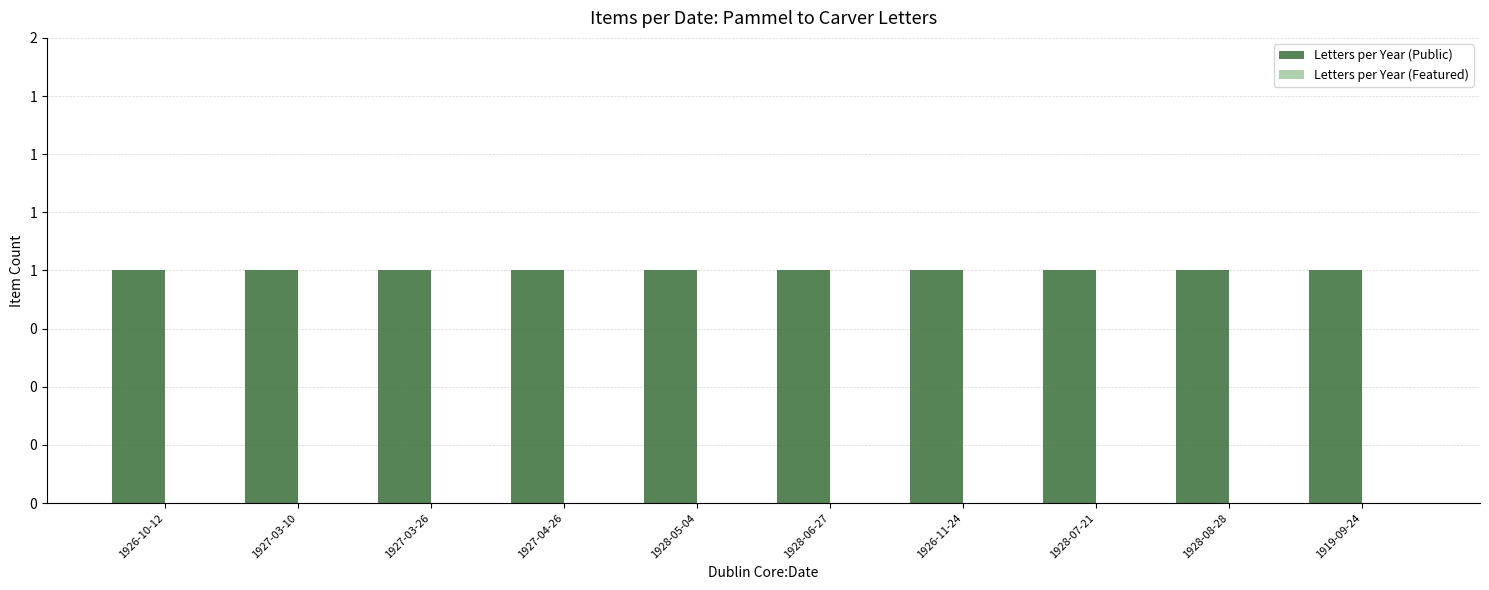

Between 1928-07-21 and 1927-04-26, which is larger?

1928-07-21